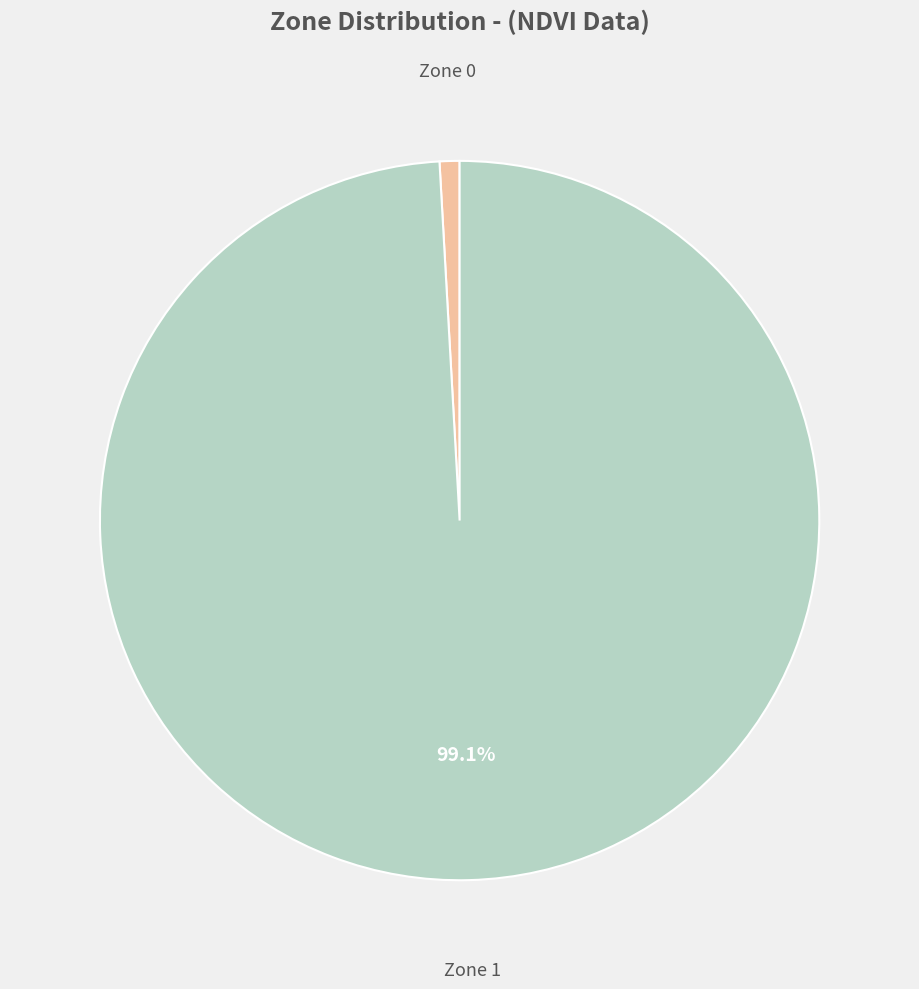

To the nearest percent, what is the difference between the largest and smallest slice percentages?

98%